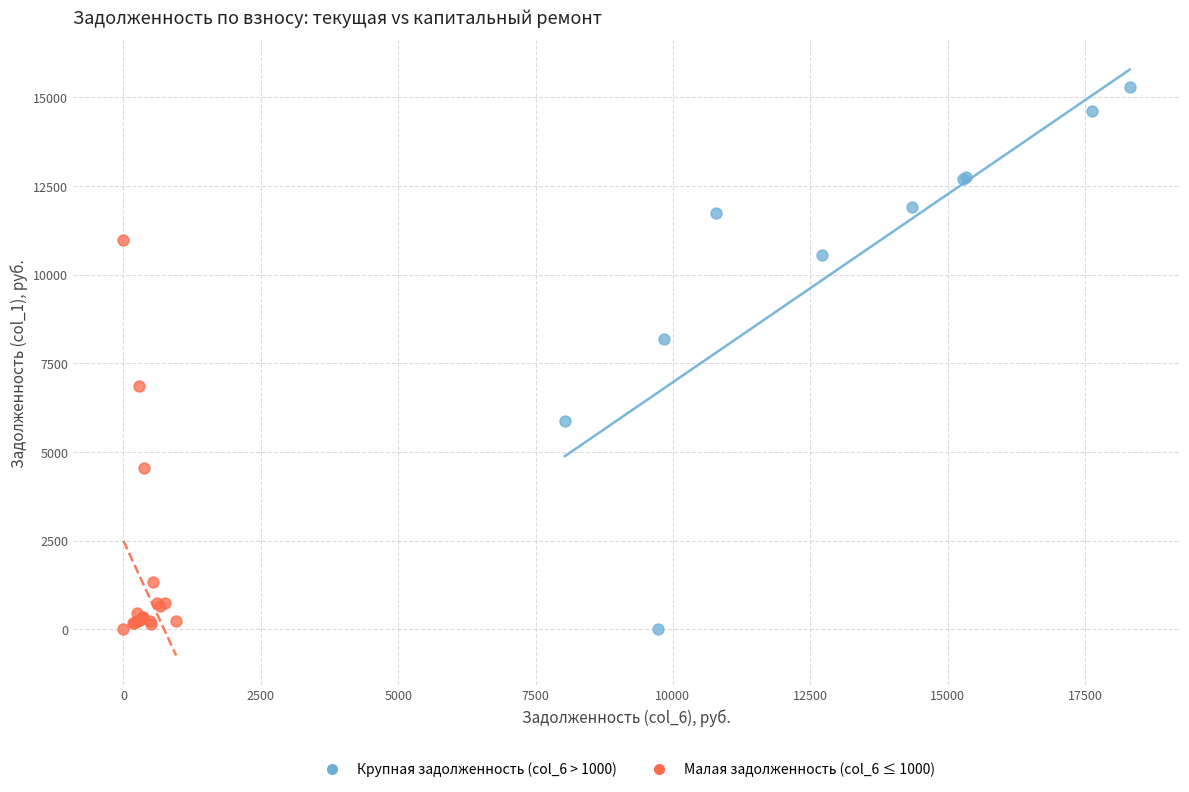

Which series has the widest spread of Y values?

Крупная задолженность (col_6 > 1000)